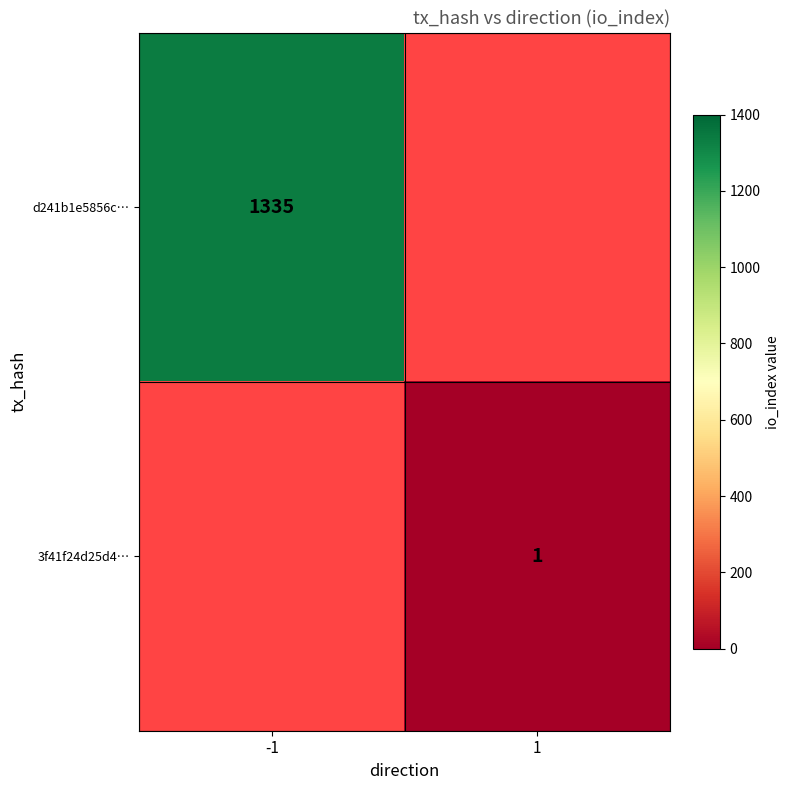

True or false: d241b1e5856c… has a value of 2394 at -1.

False